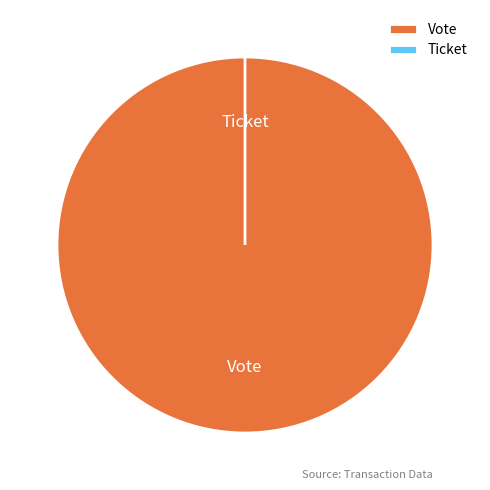

To the nearest percent, what is the average slice percentage?

50%